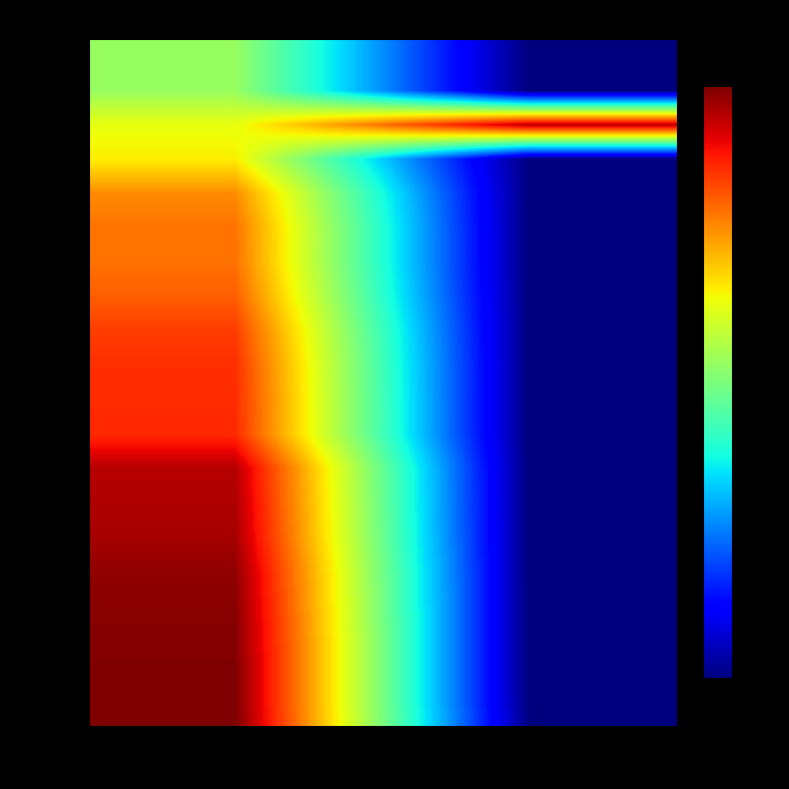

Reading left to right, list all the values displayed in this chart.

00018: O=1.7	N=0.0
00026: O=1.7	N=0.0
00016: O=2.0	N=3.0
00016b: O=2.1	N=0.0
00018b: O=2.4	N=0.0
00027: O=2.5	N=0.0
00021: O=2.5	N=0.0
00013: O=2.5	N=0.0
00018c: O=2.7	N=0.0
00013b: O=2.7	N=0.0
00014: O=2.7	N=0.0
00018d: O=2.7	N=0.0
00016c: O=3.0	N=0.0
00028: O=3.0	N=0.0
00010: O=3.0	N=0.0
00019: O=3.1	N=0.0
00012: O=3.1	N=0.0
00010b: O=3.1	N=0.0
00019b: O=3.1	N=0.0
00013c: O=3.1	N=0.0